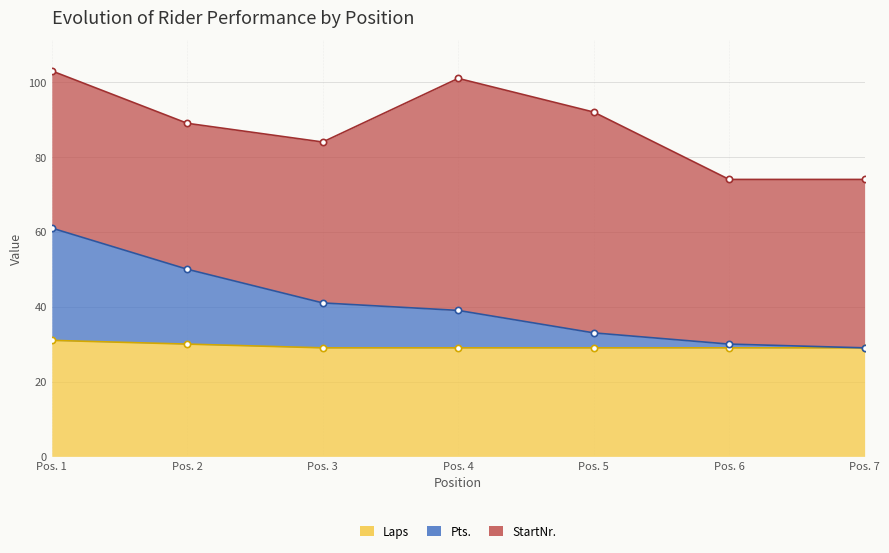

True or false: Pts. and Laps cross at least once.

False